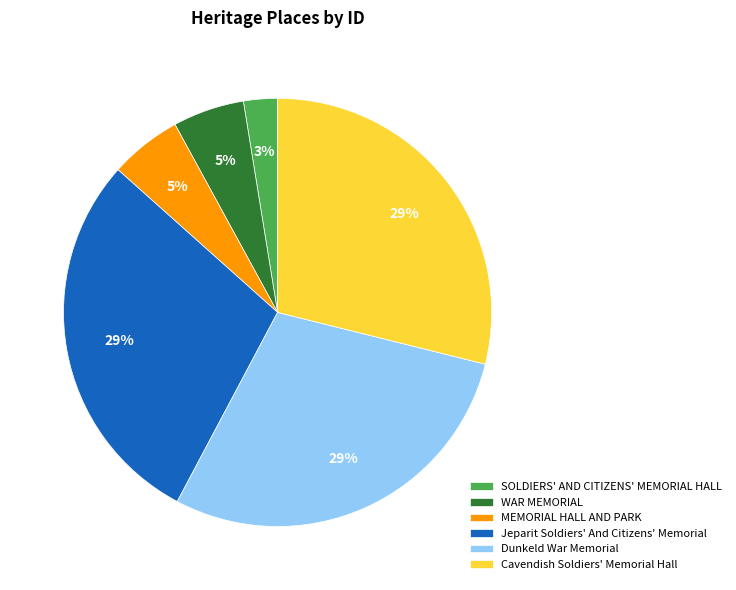

Do SOLDIERS' AND CITIZENS' MEMORIAL HALL and Jeparit Soldiers' And Citizens' Memorial together represent more than half of the pie?

No